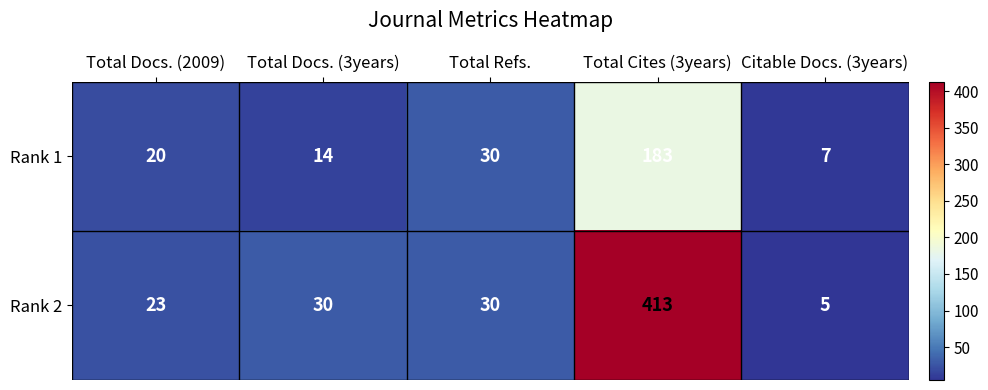

What is the sum of the Rank 1 values at Total Docs. (3years) and Total Refs.?

44